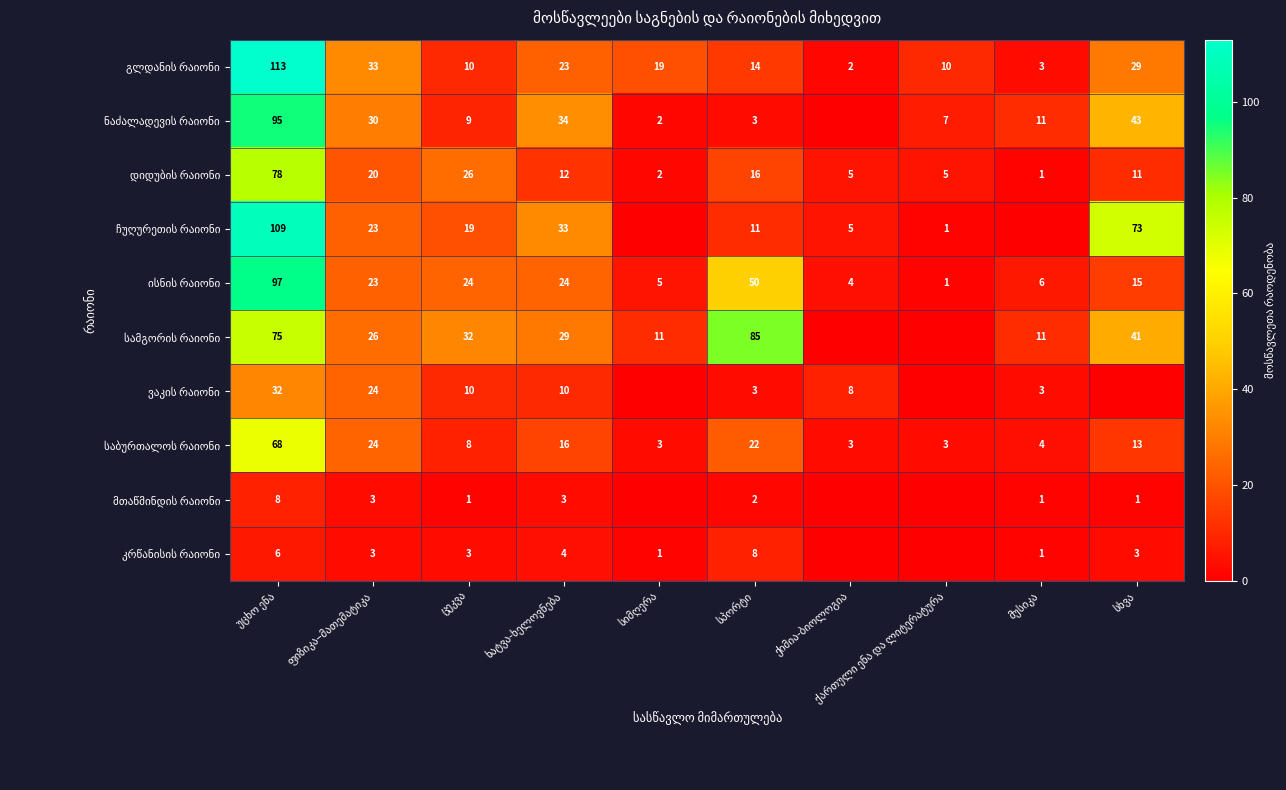

At how many categories does at least one series exceed 42?

3